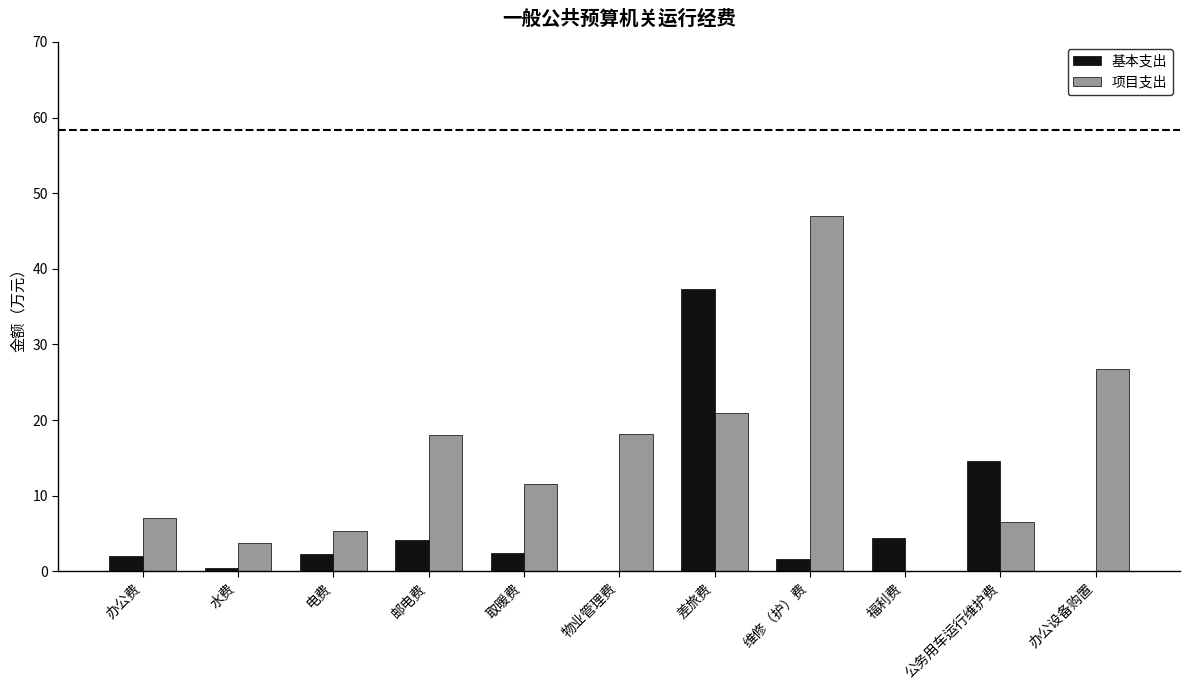

Which series has the largest total across all categories?

项目支出